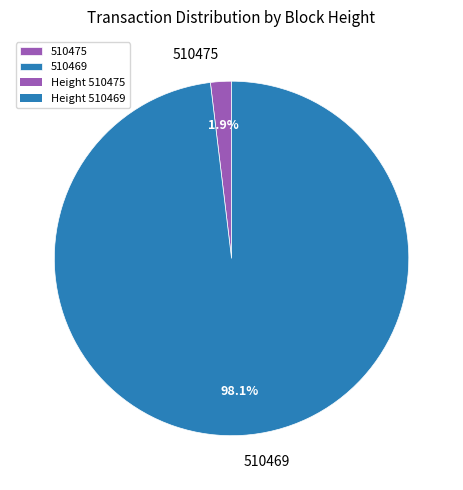

Combined, do 510469 and 510475 account for over 50%?

Yes